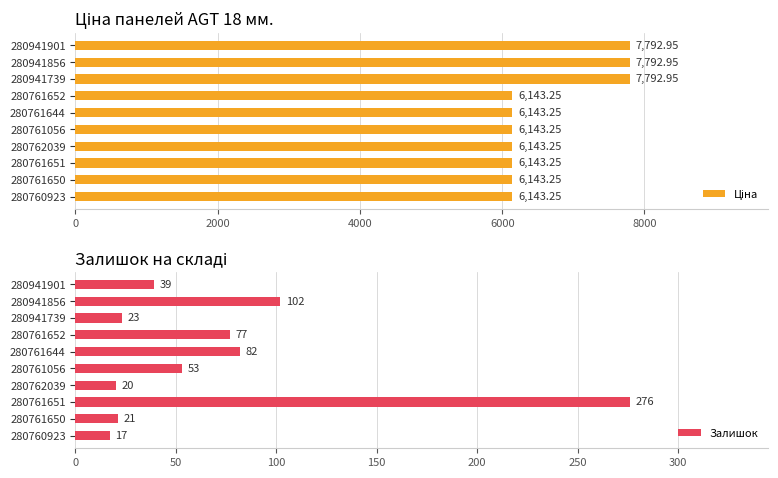

What are all the series names shown in the legend?

Ціна, Залишок